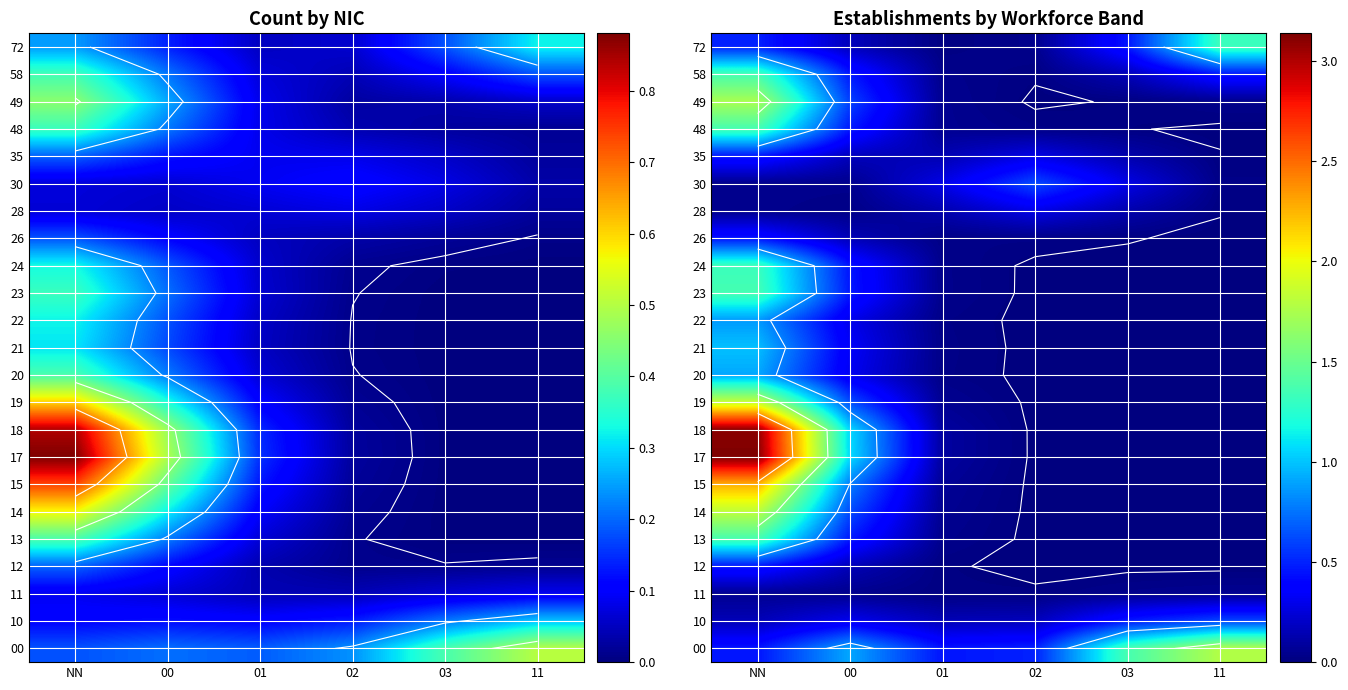

True or false: 72 has a value of 0.0 at 02.

True